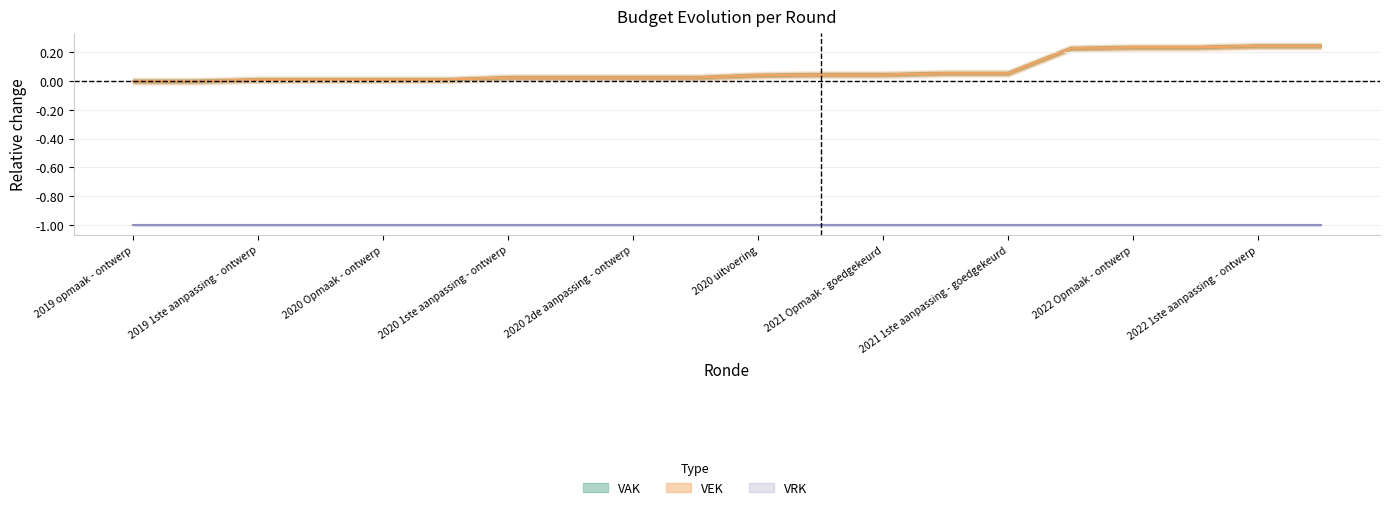

True or false: VAK and VEK intersect in this chart.

False